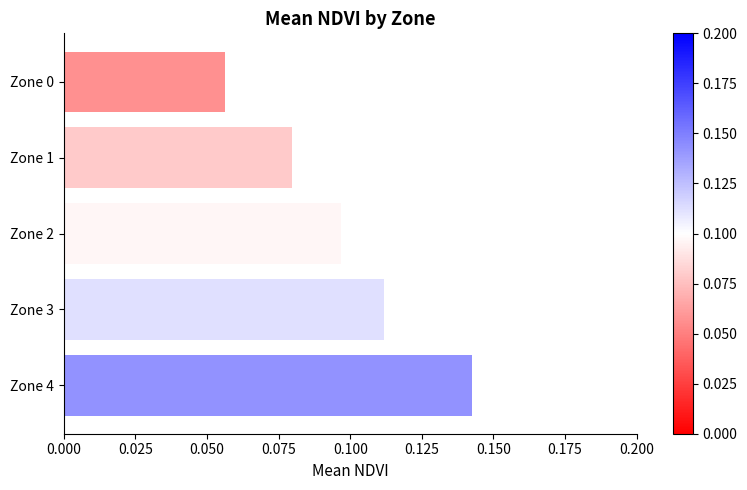

Which category has the highest value across all series?

Zone 4